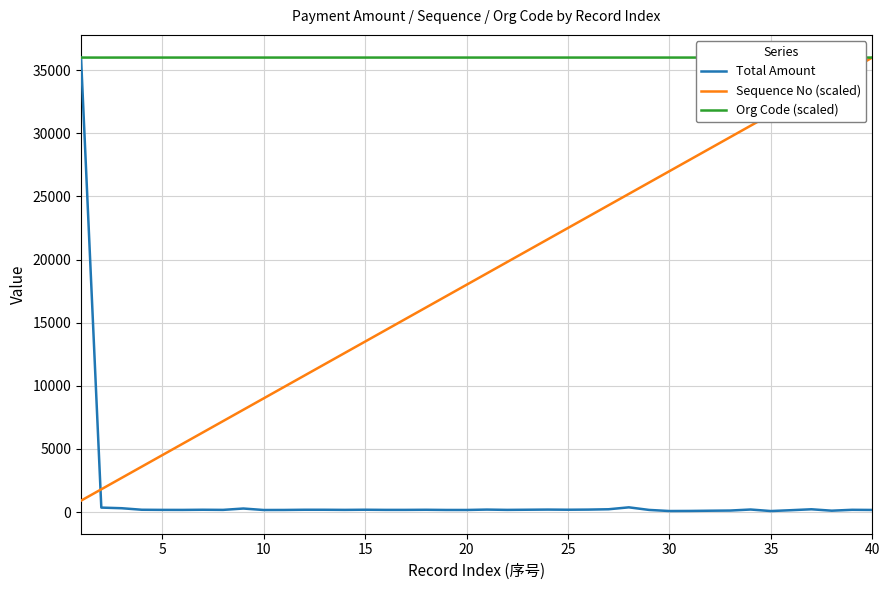

What is the maximum value for Total Amount?

36000.0